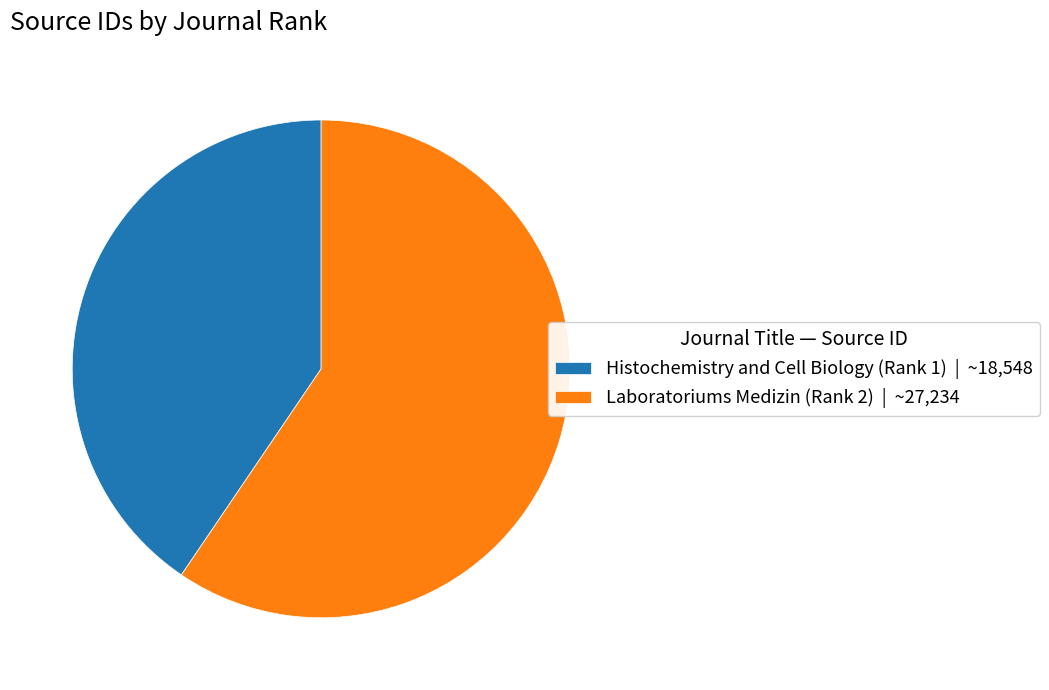

Is Histochemistry and Cell Biology (Rank 1) the majority of the pie?

No